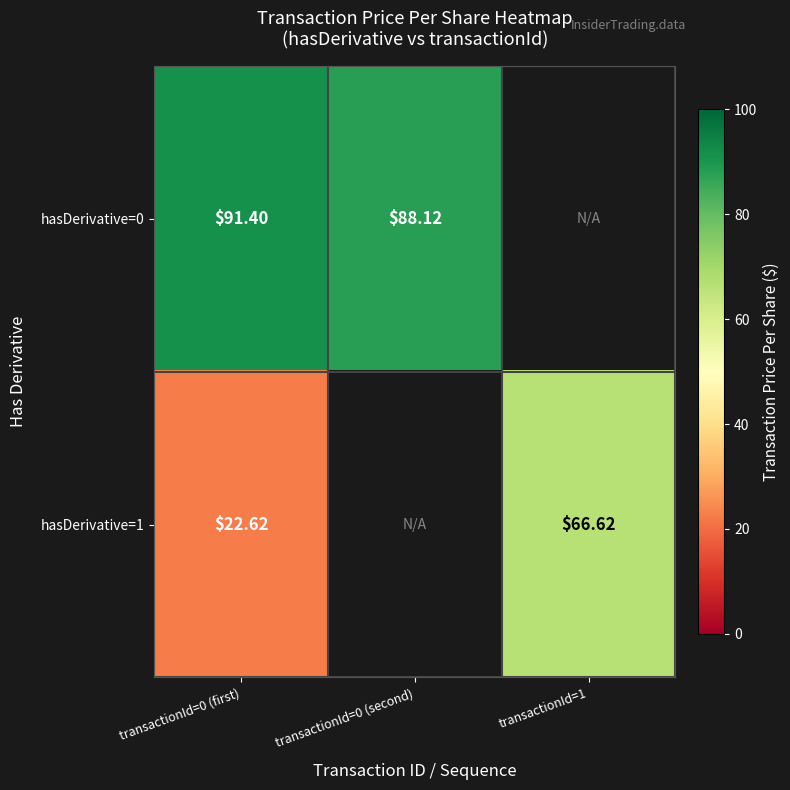

At which category is the sum across all series the highest?

transactionId=0 (first)